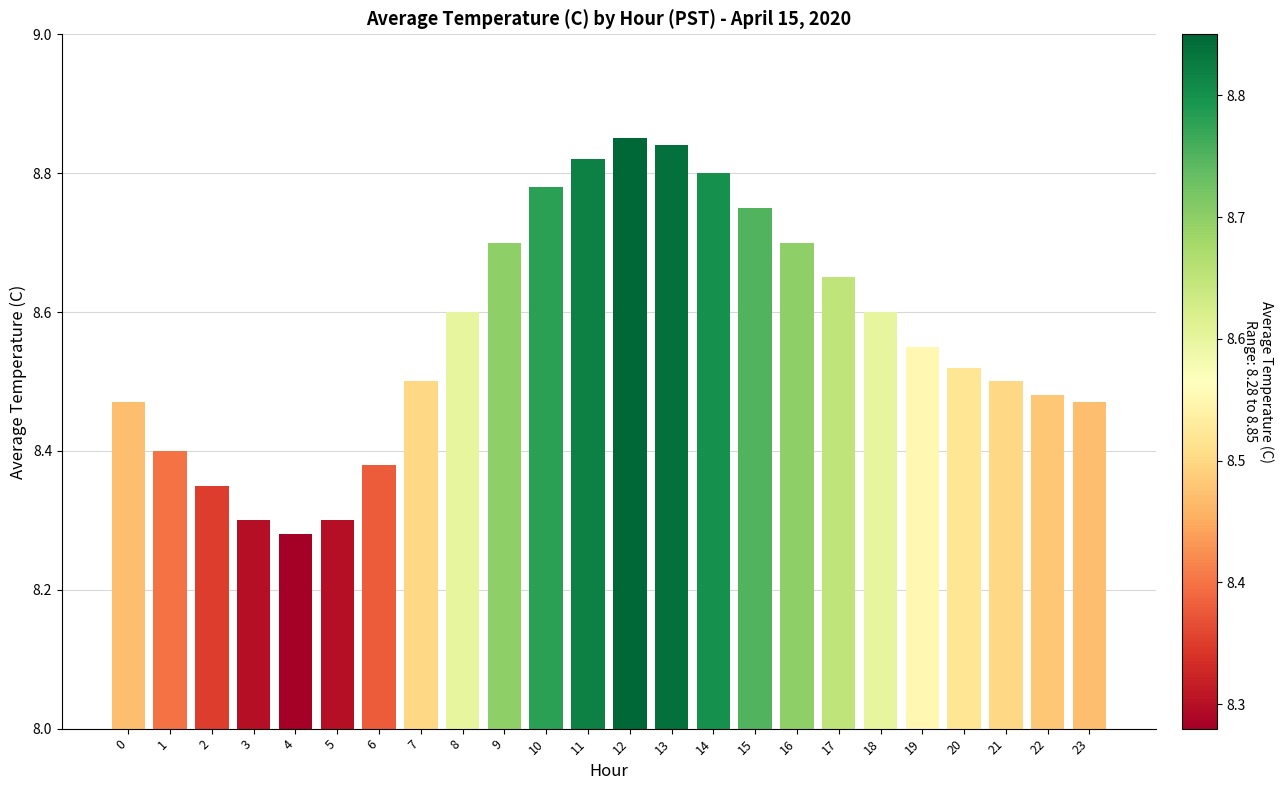

What is the sum of all values?

205.6